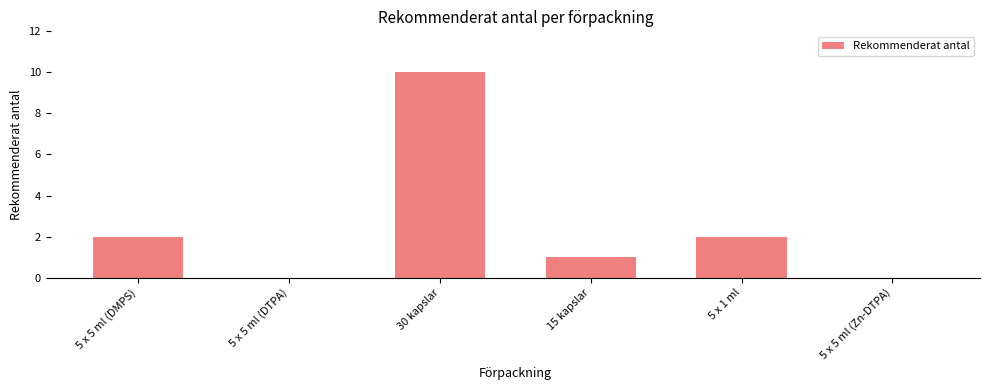

What is the ratio of the value at 30 kapslar to the value at 5 x 1 ml?

5.0